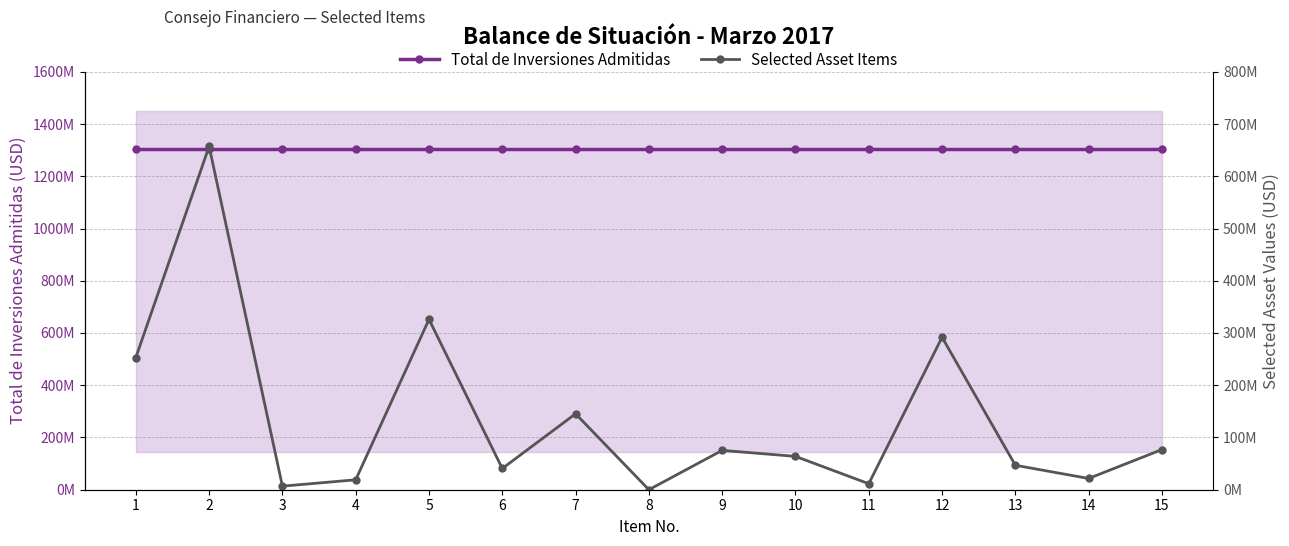

Between 3 and 14, which series saw the biggest shift?

Selected Asset Items